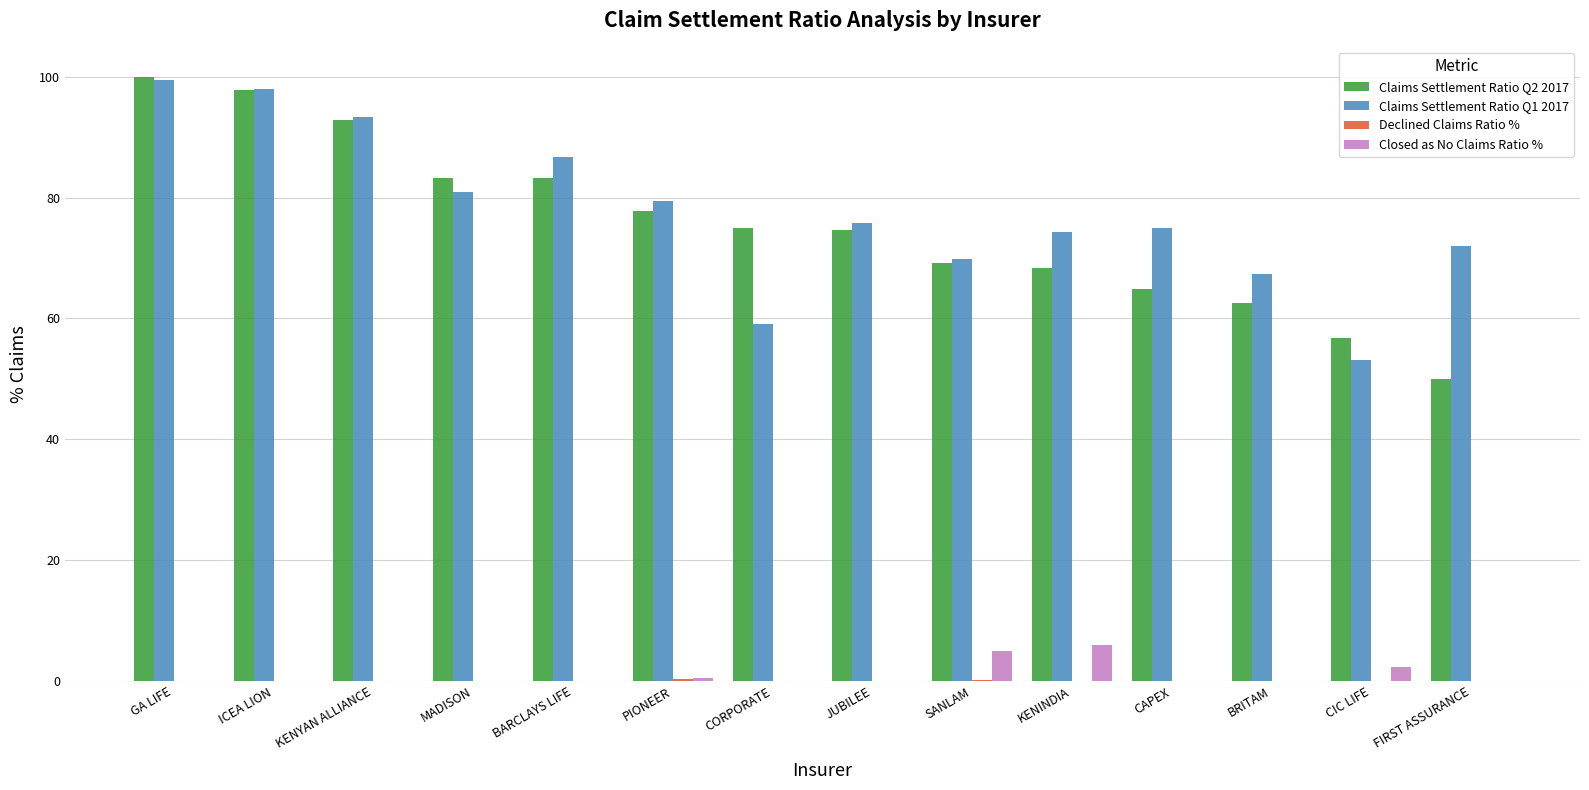

Count the number of data series in this chart.

4